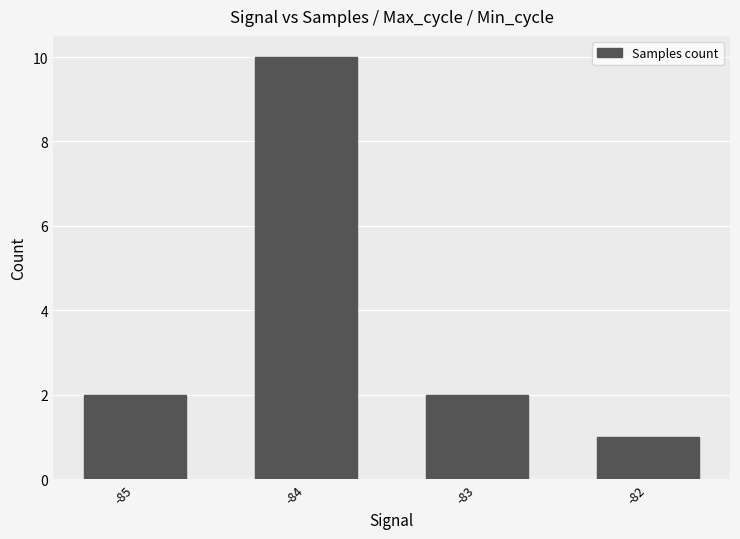

Reading left to right, extract all data points from this chart.

-85=2	-84=10	-83=2	-82=1